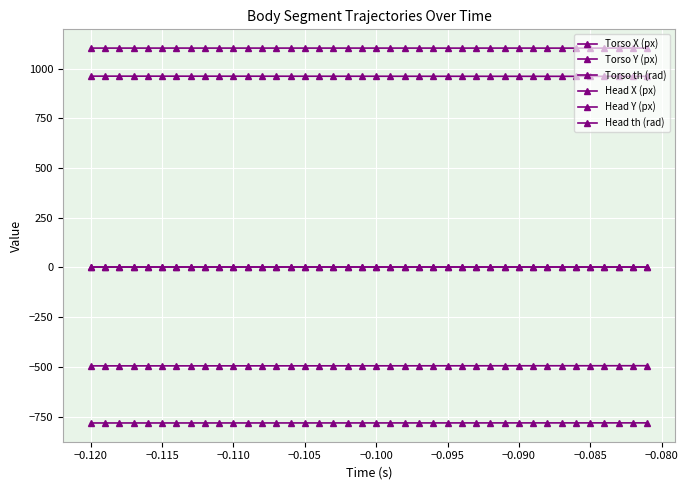

How many lines are shown in the chart?

6